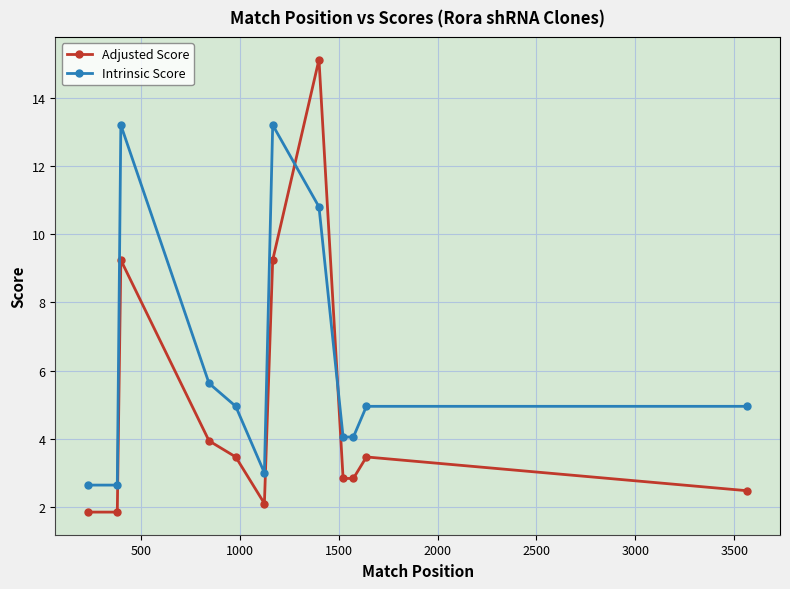

Which series has the widest spread of values?

Adjusted Score